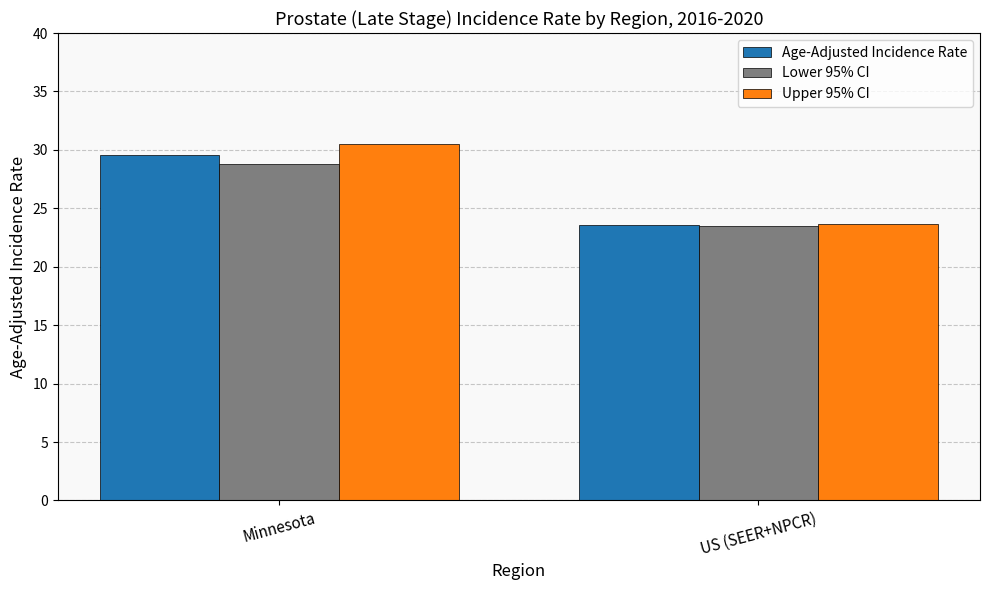

Reading left to right, extract all data points from this chart.

Age-Adjusted Incidence Rate: Minnesota=29.6	US (SEER+NPCR)=23.6
Lower 95% CI: Minnesota=28.8	US (SEER+NPCR)=23.5
Upper 95% CI: Minnesota=30.5	US (SEER+NPCR)=23.7